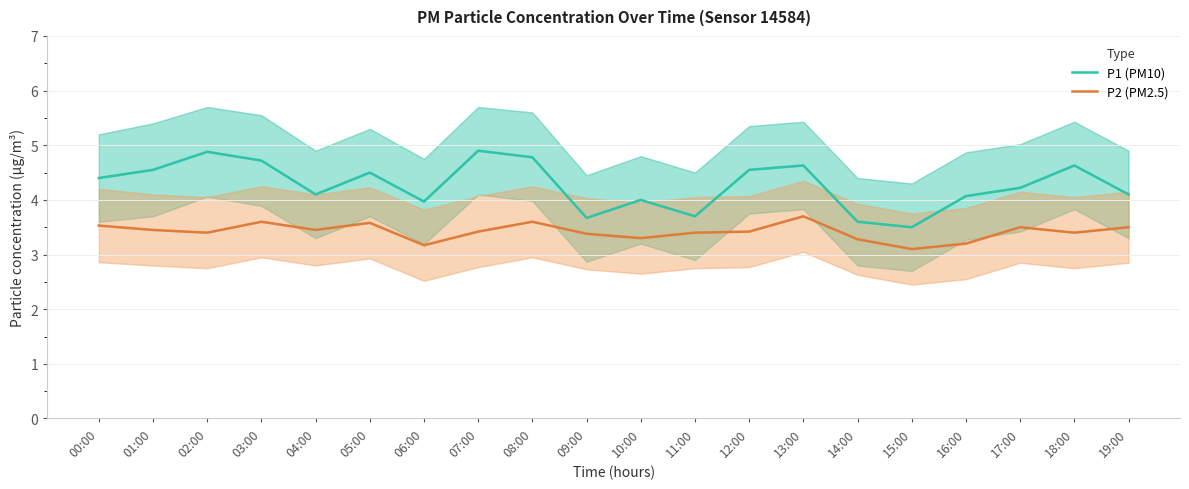

Reading left to right, list all the values displayed in this chart.

P1 (PM10): 4.4	4.5	4.9	4.7	4.1	4.5	4.0	4.9	4.8	3.7	4.0	3.7	4.5	4.6	3.6	3.5	4.1	4.2	4.6	4.1
P2 (PM2.5): 3.5	3.5	3.4	3.6	3.5	3.6	3.2	3.4	3.6	3.4	3.3	3.4	3.4	3.7	3.3	3.1	3.2	3.5	3.4	3.5